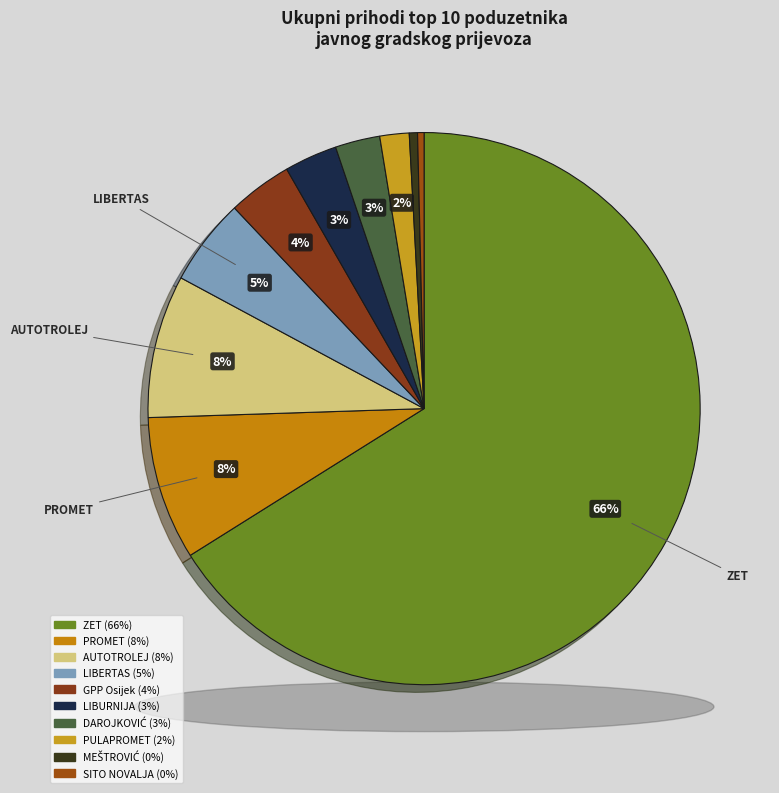

To the nearest percent, what is the difference between the largest and smallest slice percentages?

66%